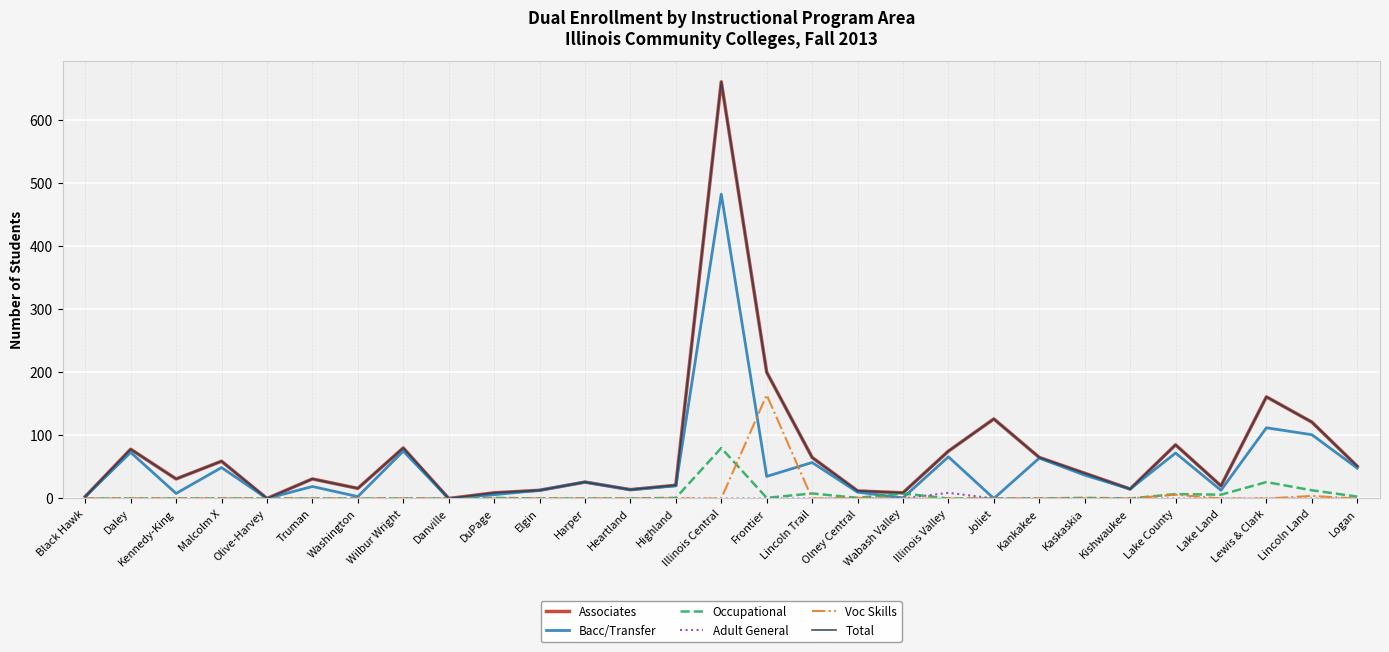

Reading left to right, transcribe all the data shown in this chart.

Associates: Black Hawk=3	Daley=78	Kennedy-King=31	Malcolm X=59	Olive-Harvey=0	Truman=31	Washington=16	Wilbur Wright=80	Danville=0	DuPage=9	Elgin=13	Harper=26	Heartland=14	Highland=21	Illinois Central=660	Frontier=200	Lincoln Trail=65	Olney Central=12	Wabash Valley=9	Illinois Valley=75	Joliet=126	Kankakee=65	Kaskaskia=40	Kishwaukee=15	Lake County=85	Lake Land=20	Lewis & Clark=161	Lincoln Land=121	Logan=51
Bacc/Transfer: Black Hawk=3	Daley=73	Kennedy-King=8	Malcolm X=49	Olive-Harvey=0	Truman=19	Washington=3	Wilbur Wright=75	Danville=0	DuPage=6	Elgin=13	Harper=26	Heartland=14	Highland=20	Illinois Central=482	Frontier=35	Lincoln Trail=57	Olney Central=10	Wabash Valley=1	Illinois Valley=66	Joliet=0	Kankakee=64	Kaskaskia=37	Kishwaukee=15	Lake County=72	Lake Land=13	Lewis & Clark=112	Lincoln Land=101	Logan=48
Occupational: Black Hawk=0	Daley=0	Kennedy-King=0	Malcolm X=0	Olive-Harvey=0	Truman=0	Washington=0	Wilbur Wright=0	Danville=0	DuPage=1	Elgin=0	Harper=0	Heartland=0	Highland=1	Illinois Central=80	Frontier=1	Lincoln Trail=8	Olney Central=1	Wabash Valley=8	Illinois Valley=0	Joliet=0	Kankakee=0	Kaskaskia=1	Kishwaukee=0	Lake County=7	Lake Land=6	Lewis & Clark=26	Lincoln Land=13	Logan=3
Adult General: Black Hawk=0	Daley=0	Kennedy-King=0	Malcolm X=0	Olive-Harvey=0	Truman=0	Washington=0	Wilbur Wright=0	Danville=0	DuPage=0	Elgin=0	Harper=0	Heartland=0	Highland=0	Illinois Central=0	Frontier=0	Lincoln Trail=0	Olney Central=0	Wabash Valley=0	Illinois Valley=9	Joliet=0	Kankakee=0	Kaskaskia=0	Kishwaukee=0	Lake County=0	Lake Land=0	Lewis & Clark=0	Lincoln Land=0	Logan=0
Voc Skills: Black Hawk=0	Daley=0	Kennedy-King=0	Malcolm X=0	Olive-Harvey=0	Truman=0	Washington=0	Wilbur Wright=0	Danville=0	DuPage=0	Elgin=0	Harper=0	Heartland=0	Highland=0	Illinois Central=0	Frontier=164	Lincoln Trail=0	Olney Central=1	Wabash Valley=0	Illinois Valley=0	Joliet=0	Kankakee=0	Kaskaskia=0	Kishwaukee=0	Lake County=6	Lake Land=0	Lewis & Clark=0	Lincoln Land=4	Logan=0
Total: Black Hawk=3	Daley=78	Kennedy-King=31	Malcolm X=59	Olive-Harvey=0	Truman=31	Washington=16	Wilbur Wright=80	Danville=0	DuPage=9	Elgin=13	Harper=26	Heartland=14	Highland=21	Illinois Central=660	Frontier=200	Lincoln Trail=65	Olney Central=12	Wabash Valley=9	Illinois Valley=75	Joliet=126	Kankakee=65	Kaskaskia=40	Kishwaukee=15	Lake County=85	Lake Land=20	Lewis & Clark=161	Lincoln Land=121	Logan=51